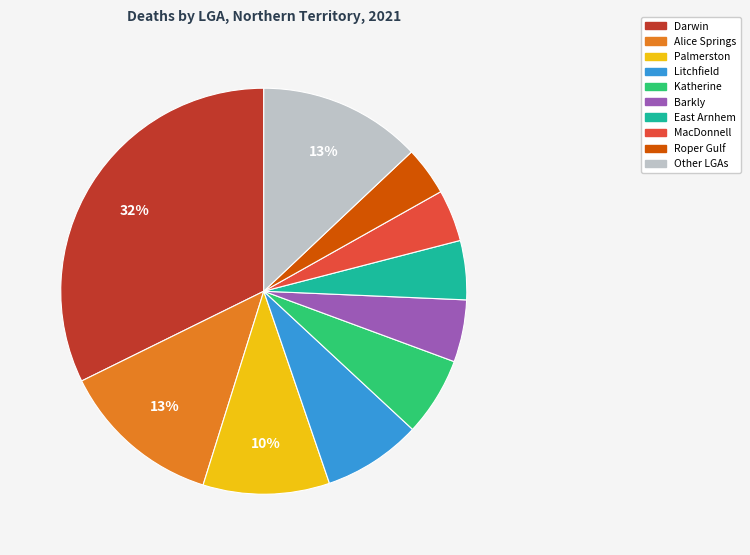

To the nearest percent, what is the difference between the largest and smallest slice percentages?

28%